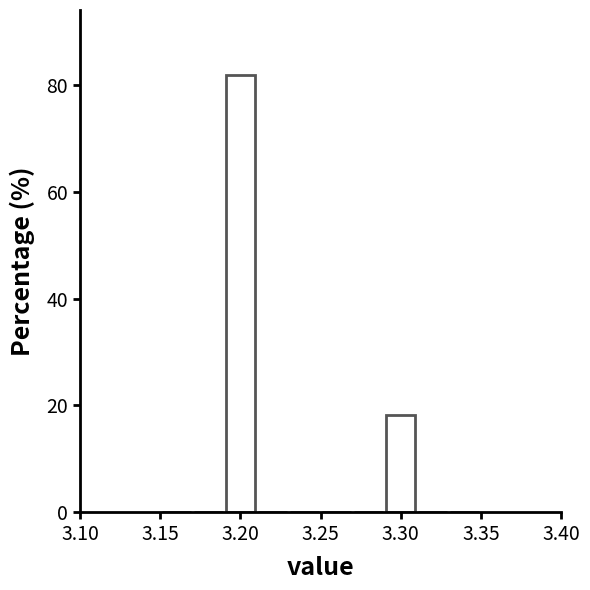

Reading left to right, list every bar in this chart as the range it spans on the x-axis followed by its height. The values are not printed on the chart, so give them approximately, as read against the axis.

3.15 to 3.17: 0
3.17 to 3.19: 0
3.19 to 3.21: 82
3.21 to 3.23: 0
3.23 to 3.25: 0
3.25 to 3.27: 0
3.27 to 3.29: 0
3.29 to 3.31: 18
3.31 to 3.33: 0
3.33 to 3.35: 0